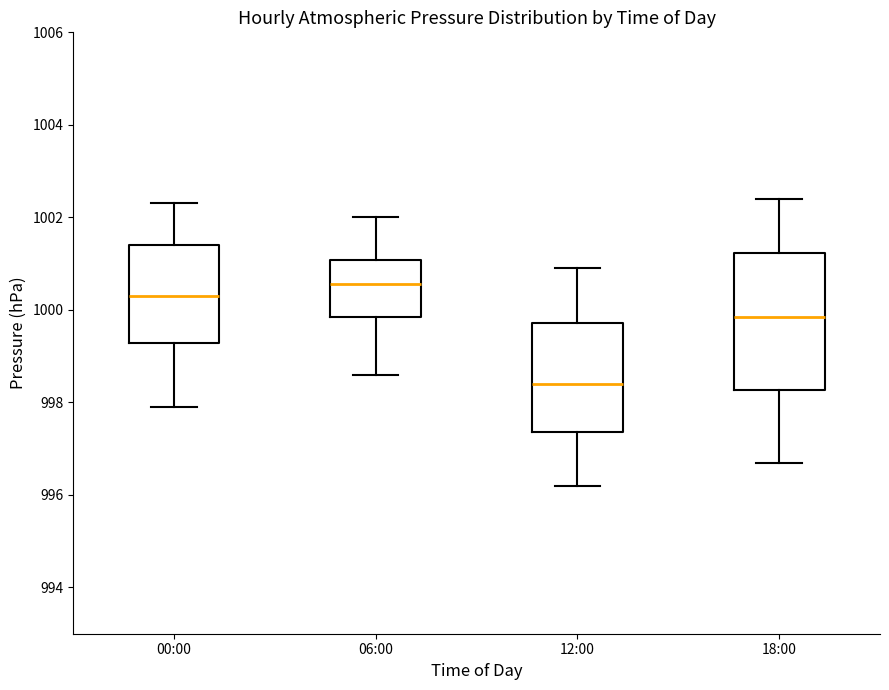

Which box is the tallest, from its lower edge to its upper edge?

18:00